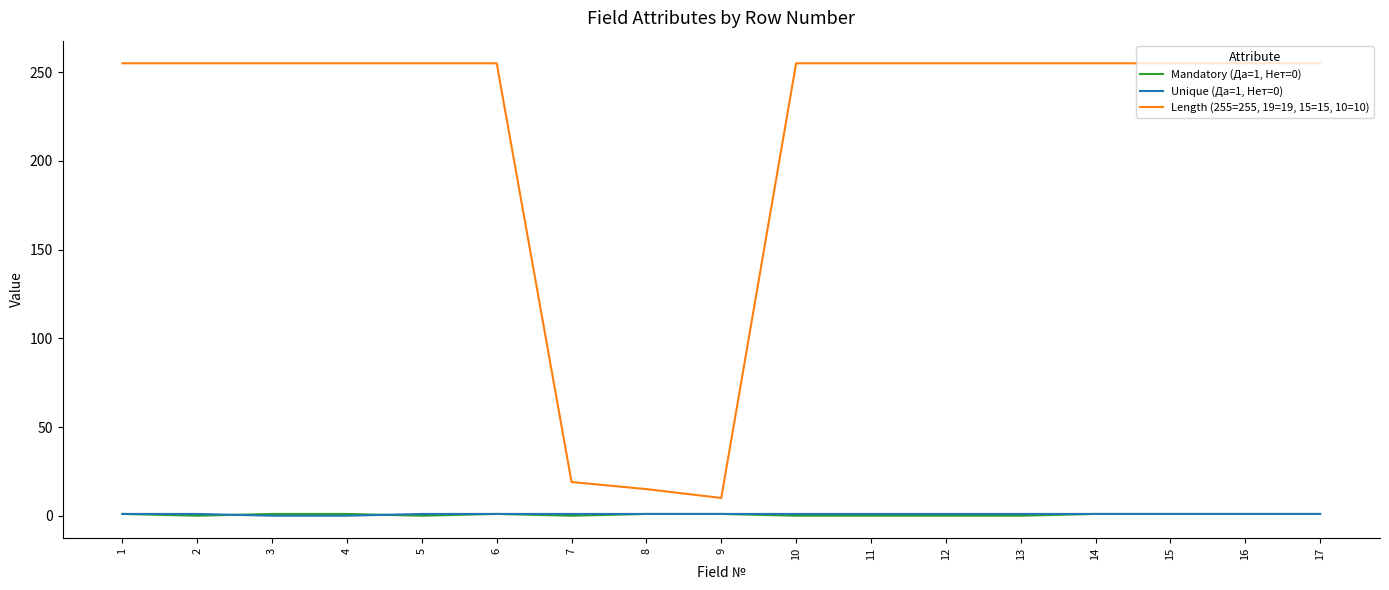

The Length (255=255, 19=19, 15=15, 10=10) series shows 255 at 2. True or false?

True